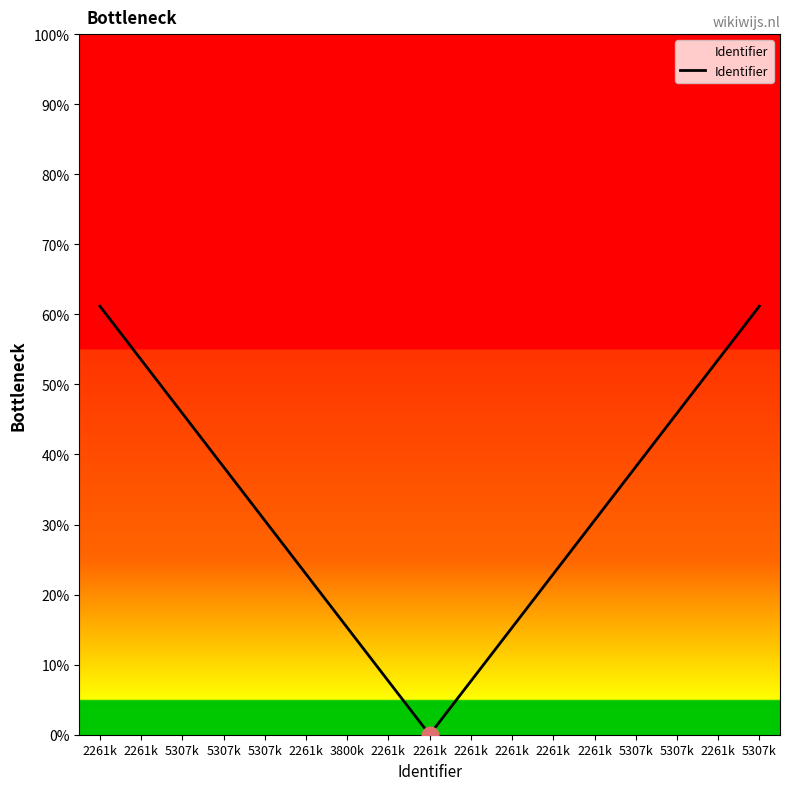

Does the chart display data point markers on the line(s)?

No